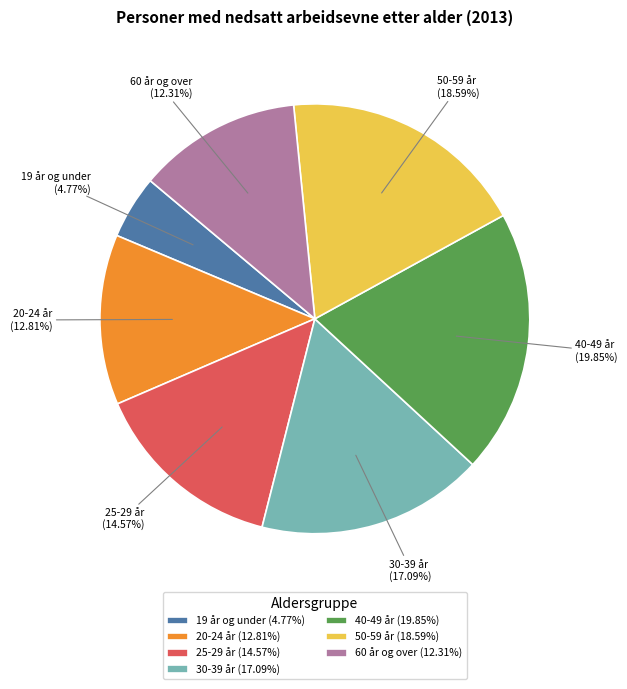

Approximately how many times larger is the value at 20-24 år compared to 40-49 år?

0.6